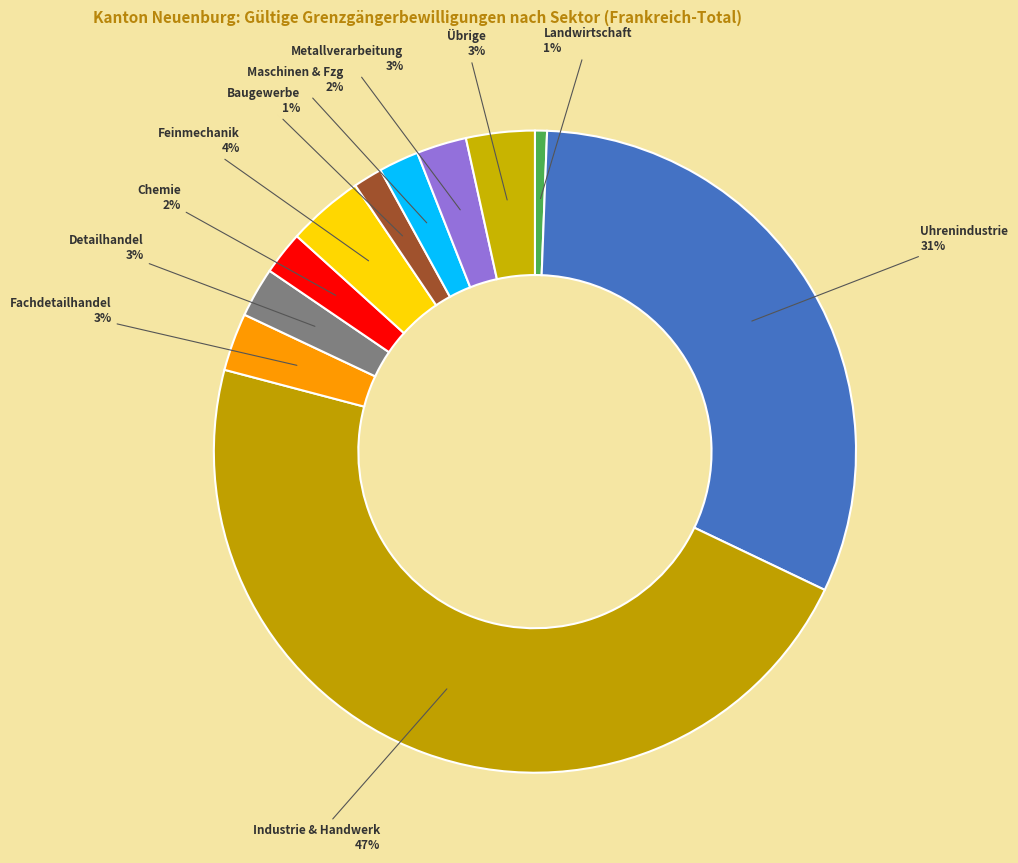

Does any single category account for the majority?

No